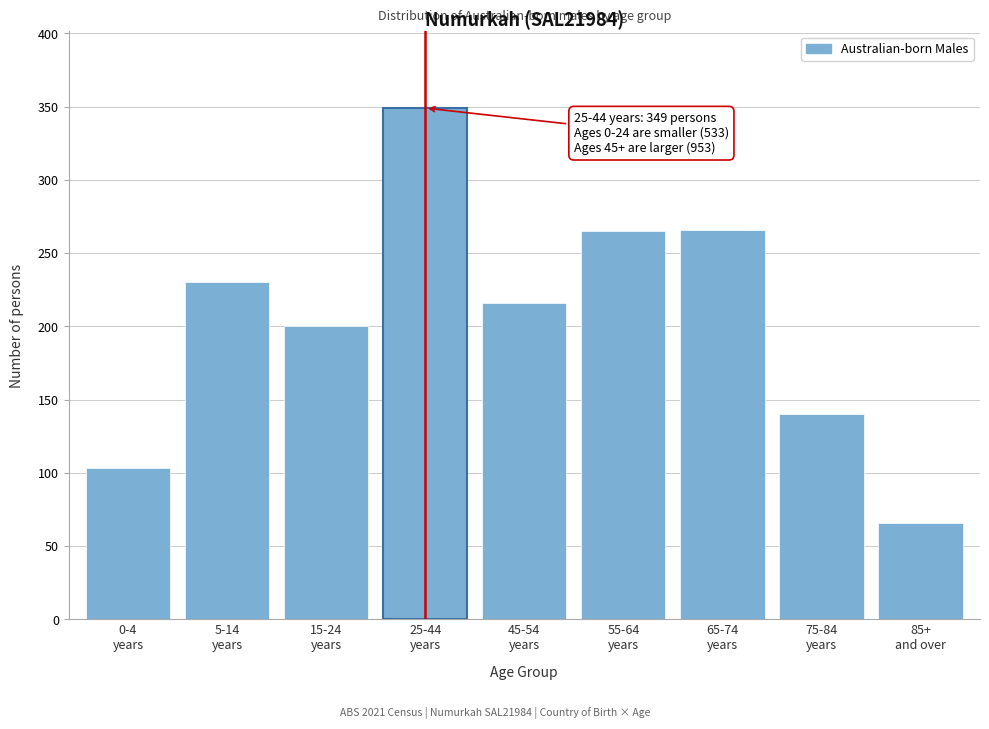

What is the sum of all values?

1835